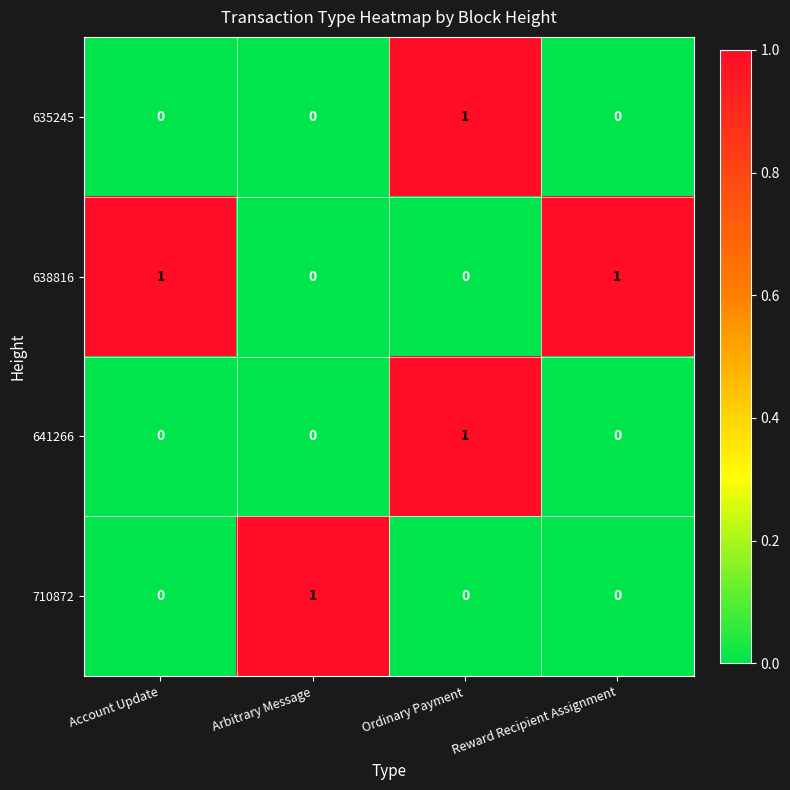

At how many categories does at least one series exceed 0?

4